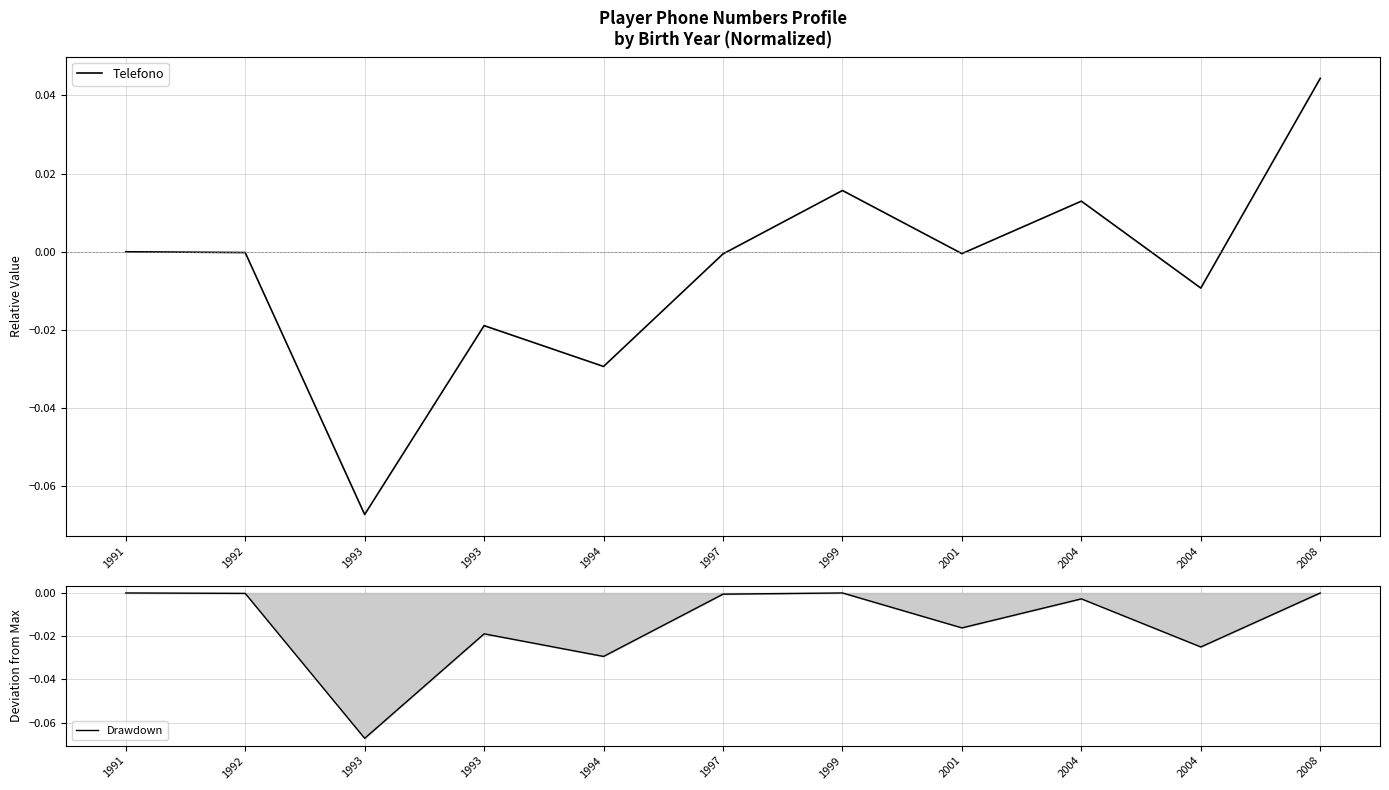

Which series has the largest range (max minus min)?

Telefono